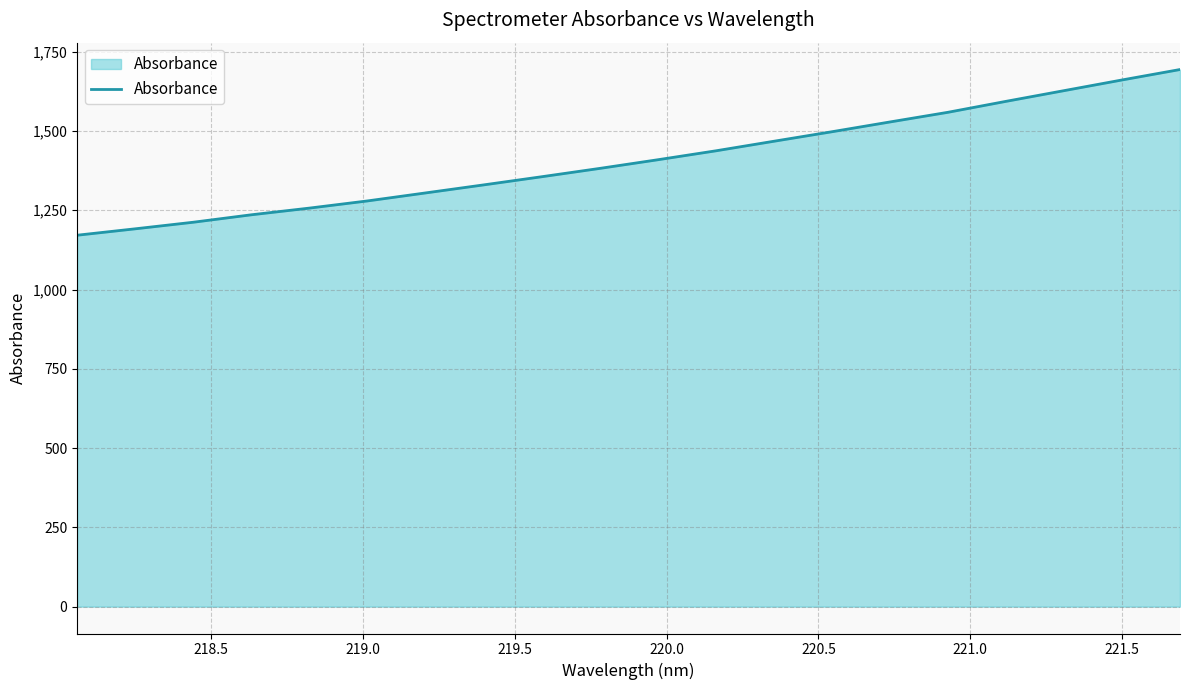

How many categories are shown in the chart?

20